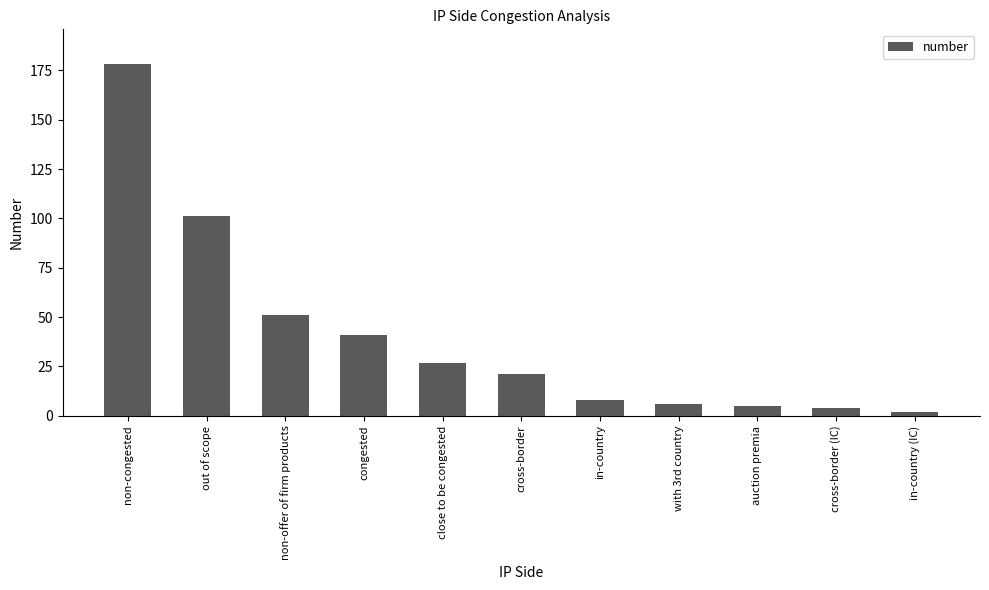

Which has a higher value, auction premia or out of scope?

out of scope